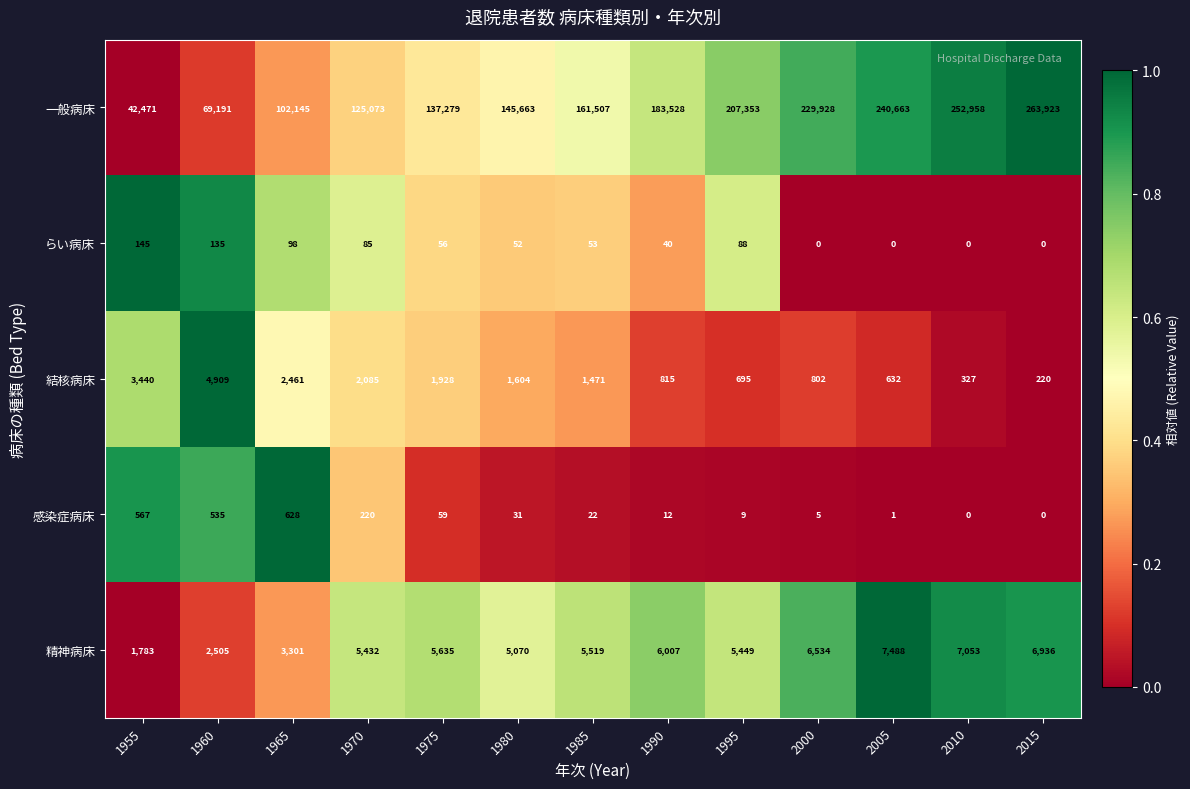

Which category has the highest value across all series?

2015